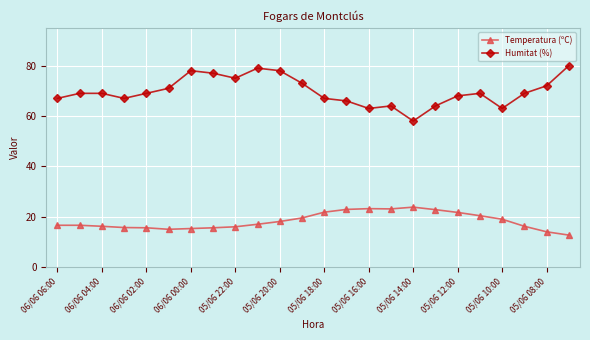

How many lines are shown in the chart?

2